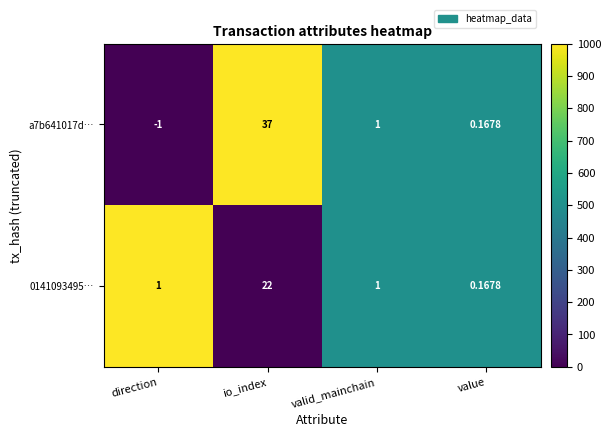

Which category has the highest value across all series?

io_index